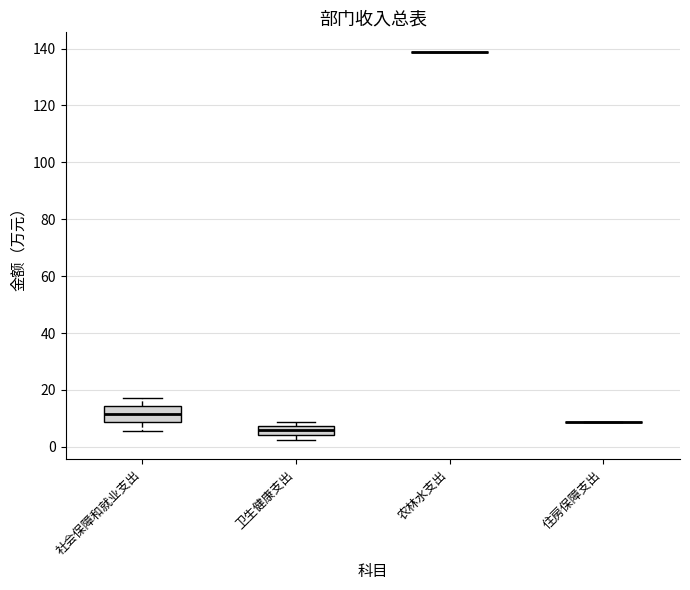

Comparing the boxes themselves (not the whiskers), which one is the tallest?

社会保障和就业支出